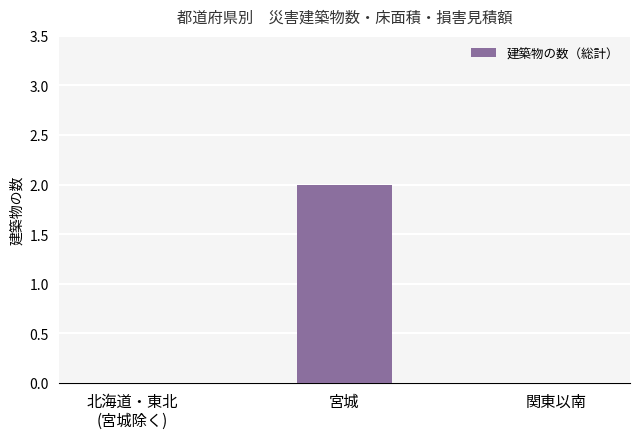

Does the chart contain stacked bars?

No